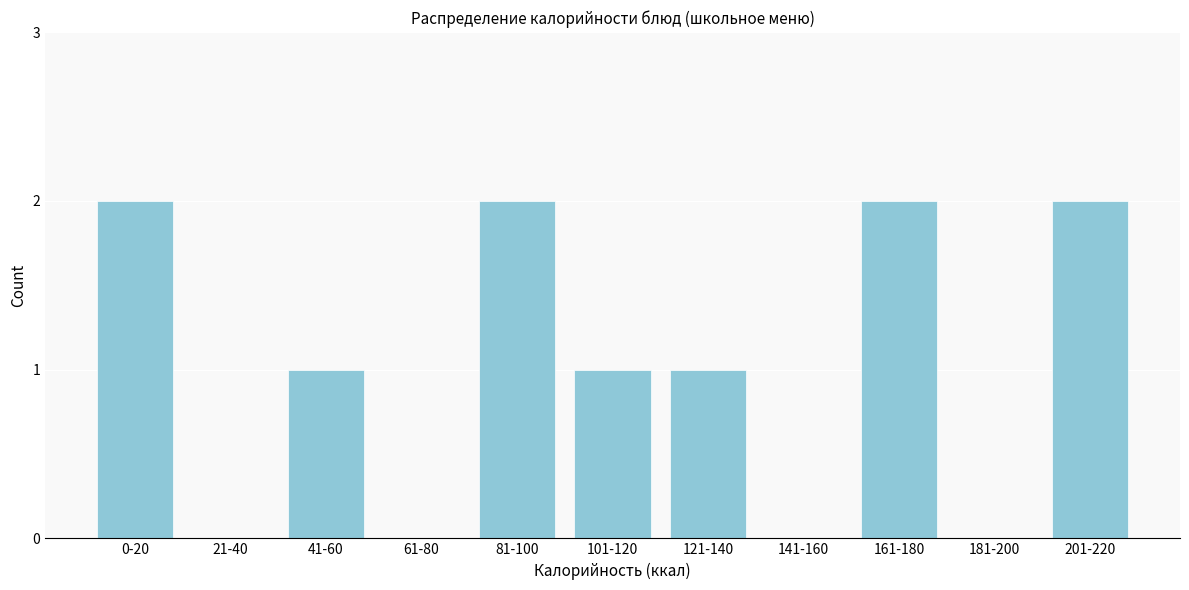

Reading left to right, what are all the values shown in this chart?

0-20=2	21-40=0	41-60=1	61-80=0	81-100=2	101-120=1	121-140=1	141-160=0	161-180=2	181-200=0	201-220=2